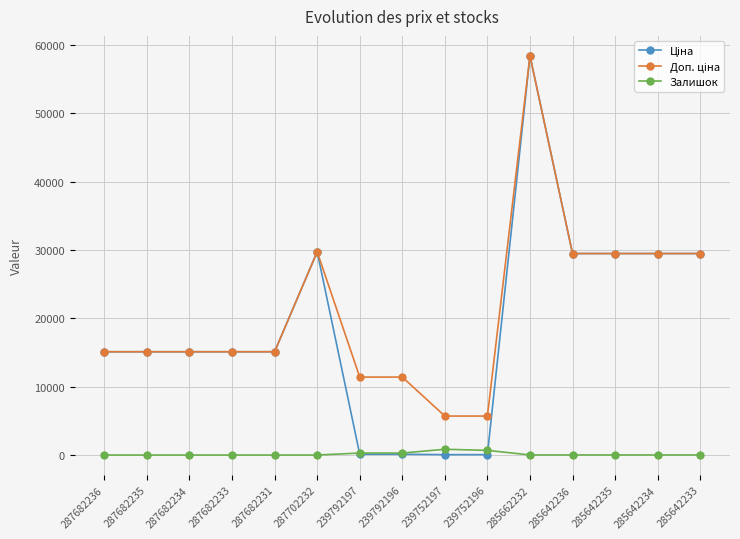

What is the maximum value shown in the chart?

58426.5